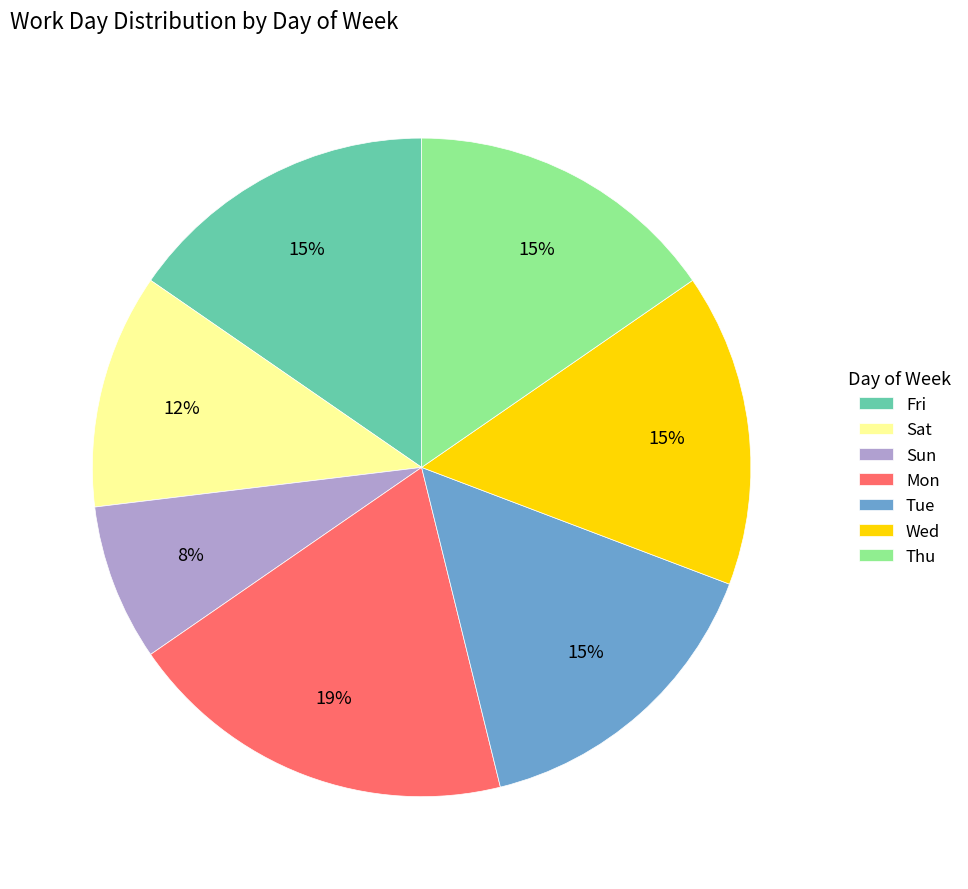

Does Thu account for over 50% of the chart?

No